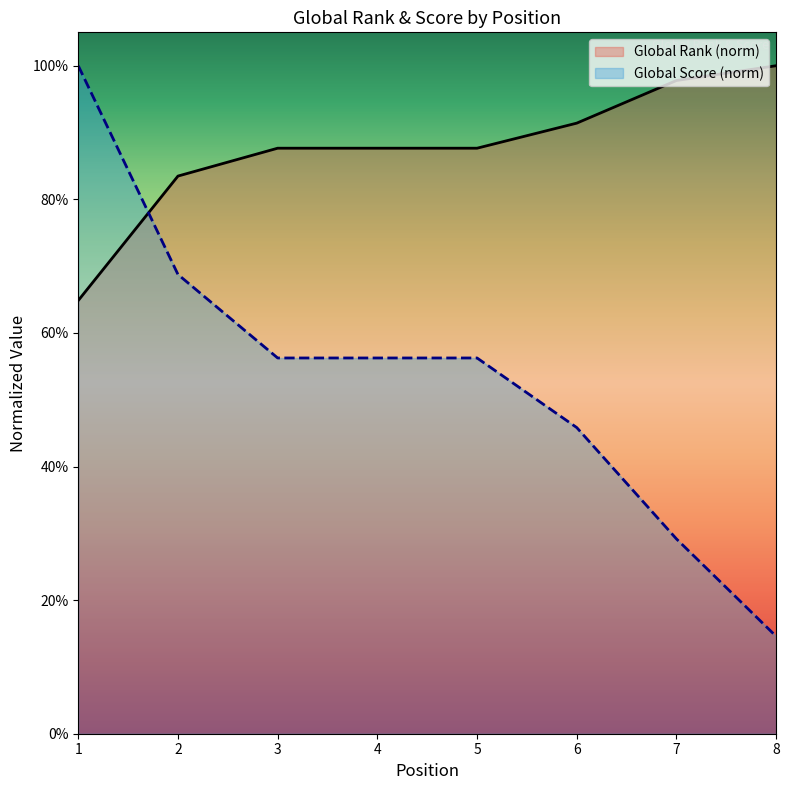

At how many categories does at least one series exceed 0?

8